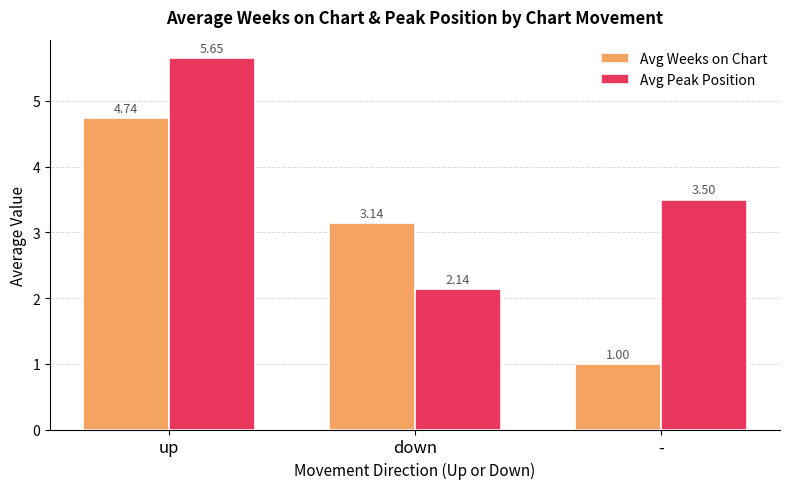

Count the number of data series in this chart.

2